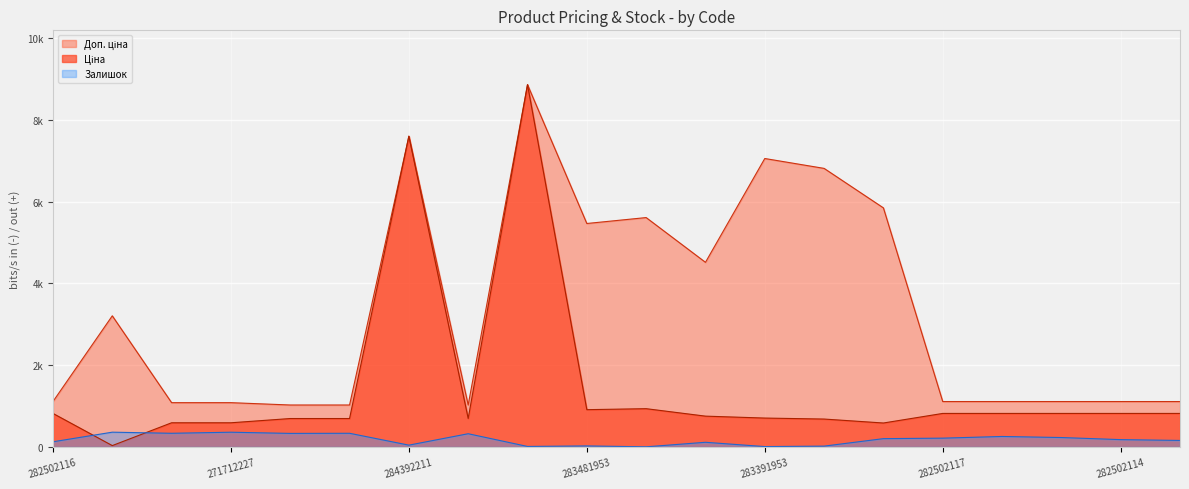

List the series in order of their overall mean, highest first.

Доп. ціна, Ціна, Залишок